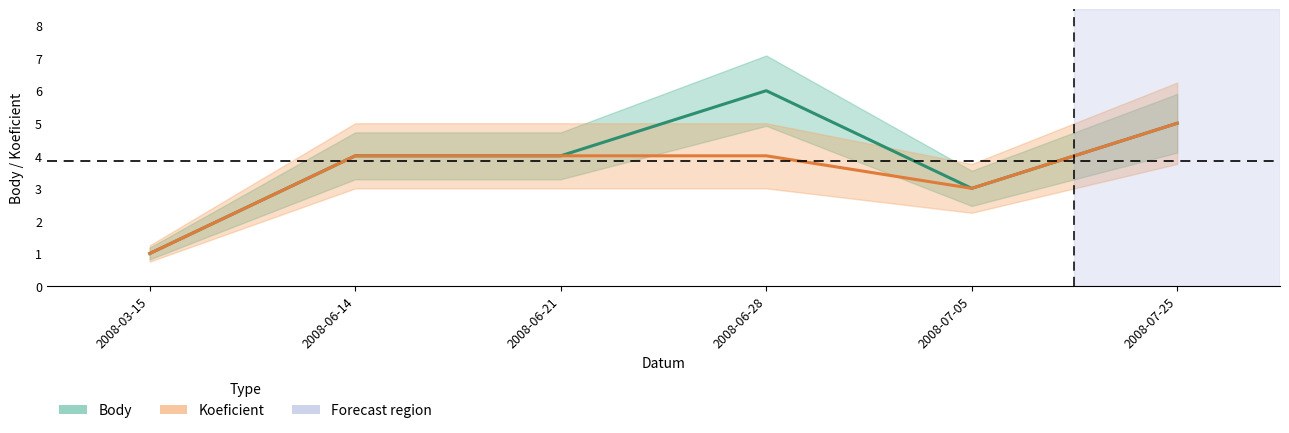

Reading left to right, extract all data points from this chart.

Body: 1	4	4	6	3	5
Koeficient: 1	4	4	4	3	5